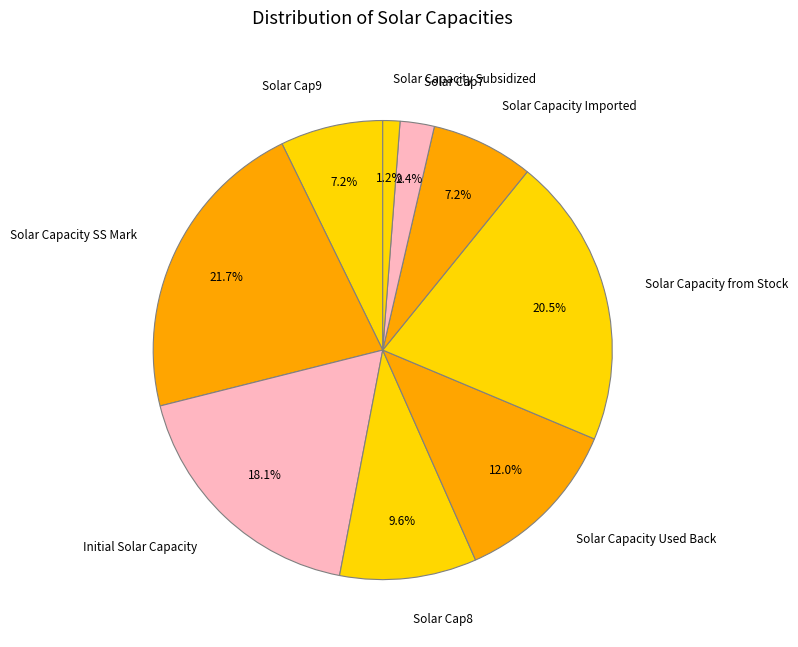

Does Solar Cap9 represent more than half of the total?

No